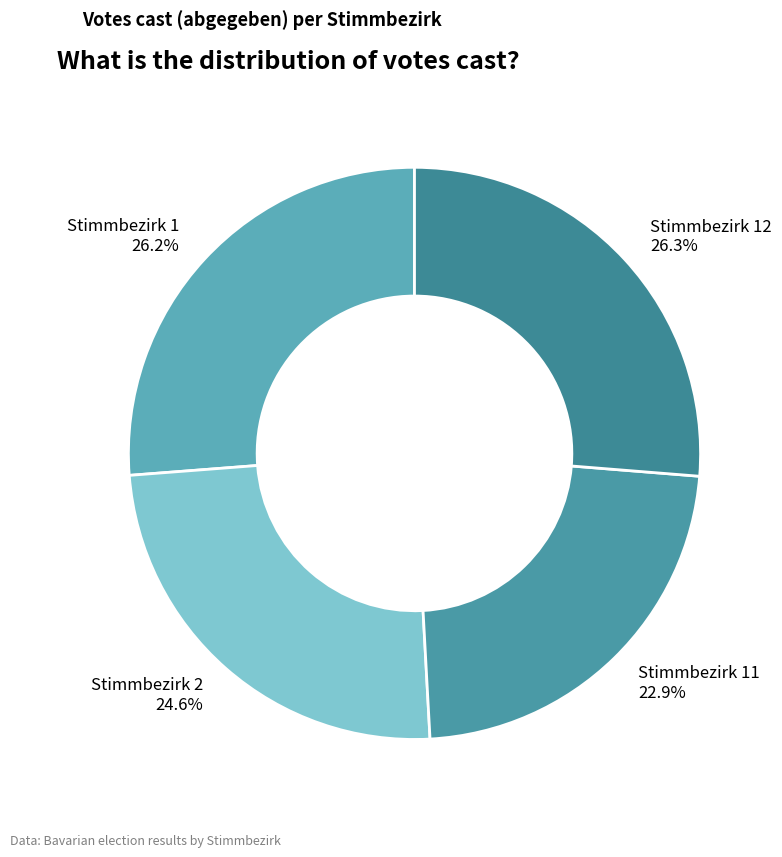

Which has a higher value, Stimmbezirk 11 22.9% or Stimmbezirk 1 26.2%?

Stimmbezirk 1 26.2%